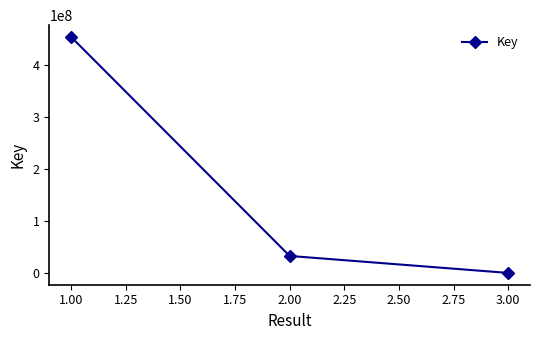

At which label is the value closest to 227437996?

2.00